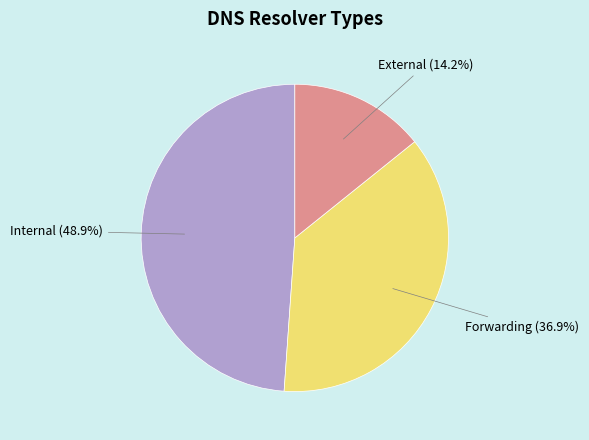

Which slice is the largest?

Internal